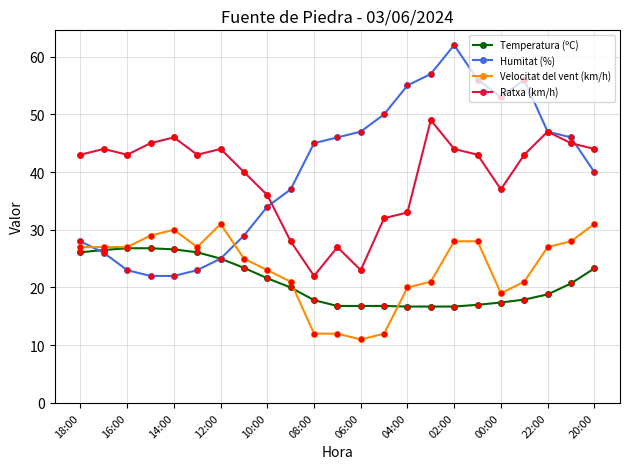

At how many categories does at least one series exceed 41?

20